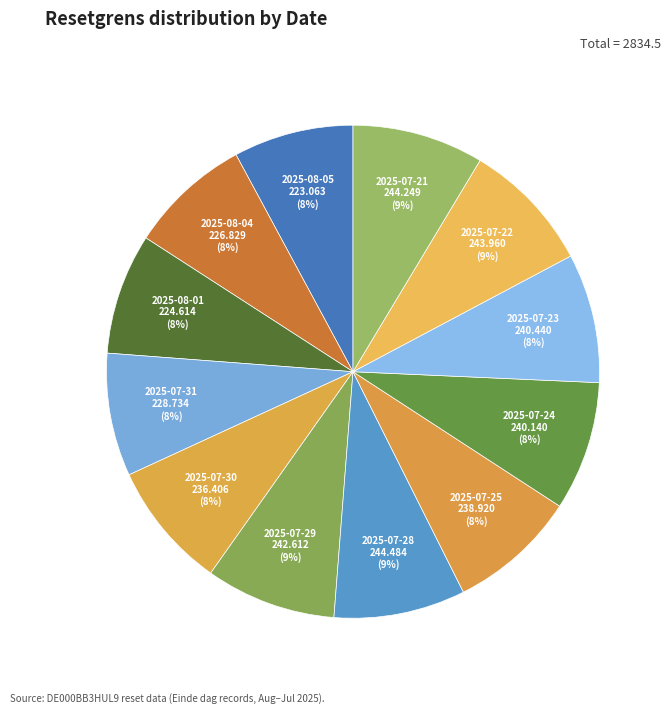

To the nearest percent, what percentage of the pie is 2025-07-31?

8%